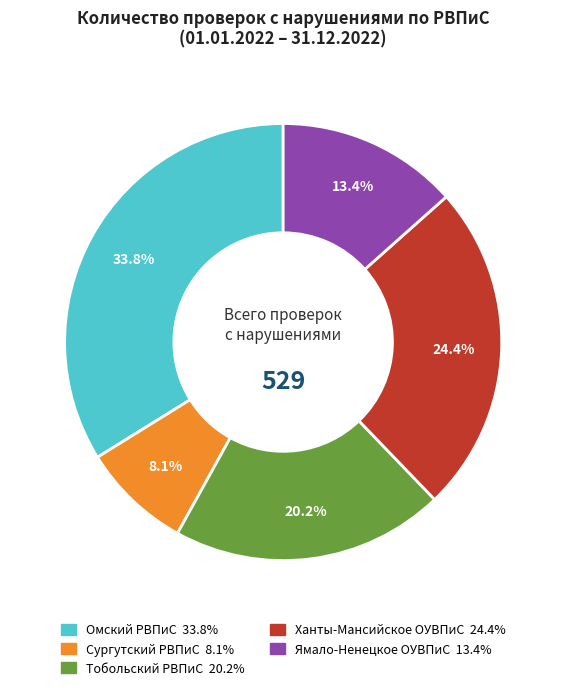

To the nearest percent, what is the difference between the largest and smallest slice percentages?

26%